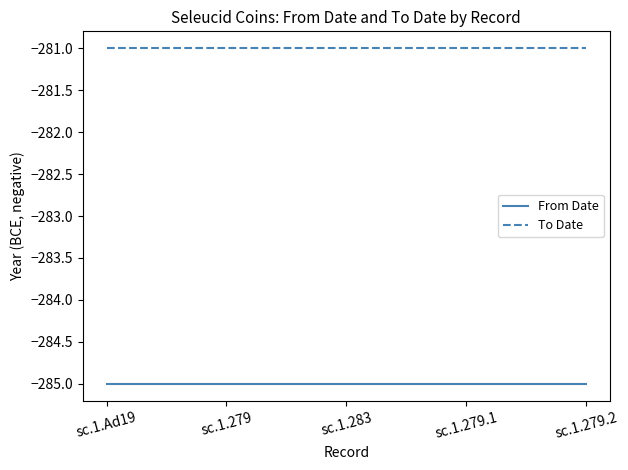

Is it true that From Date equals -285 at sc.1.279.1?

True